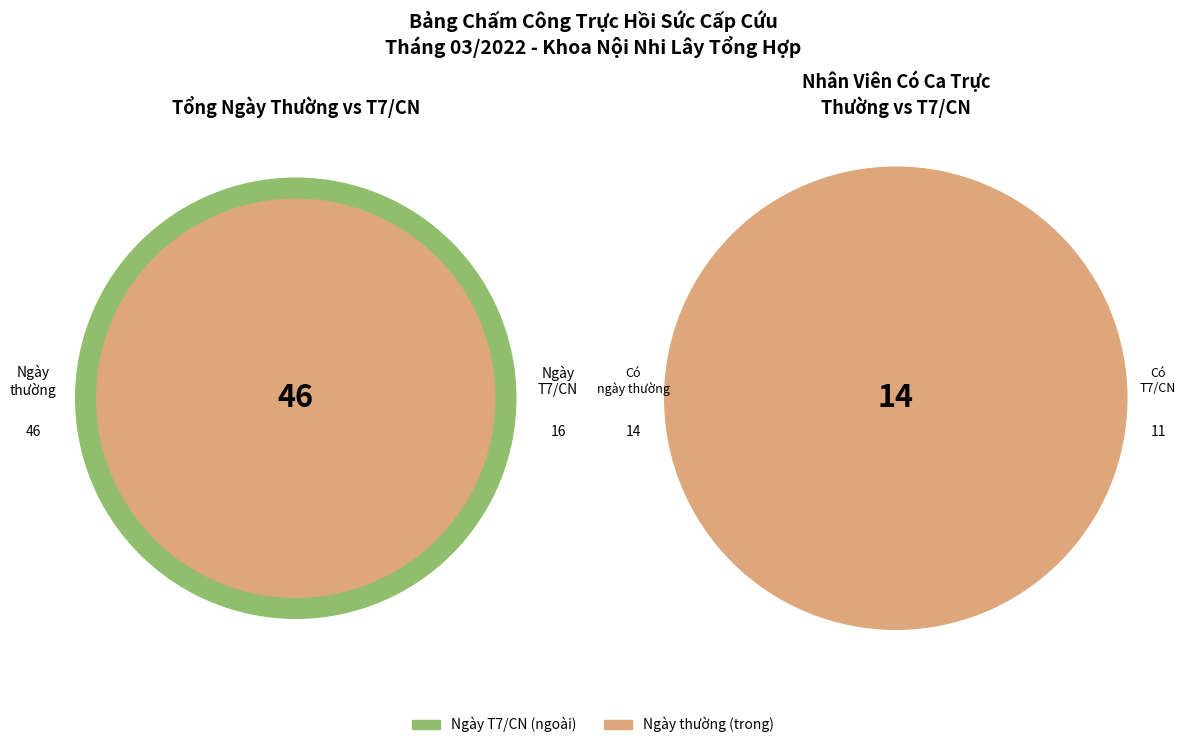

Is there any slice that represents more than half of the pie?

No